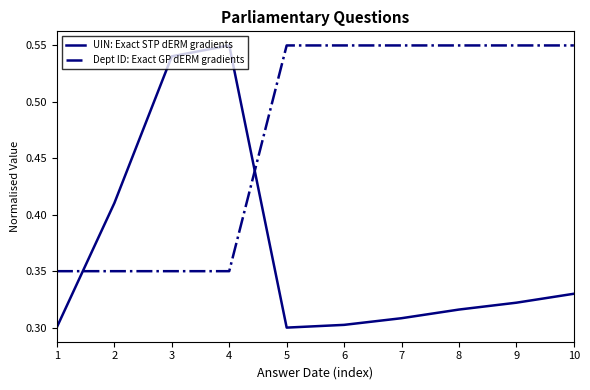

What is the difference between the Dept ID: Exact GP dERM gradients values at 7 and 2?

0.2